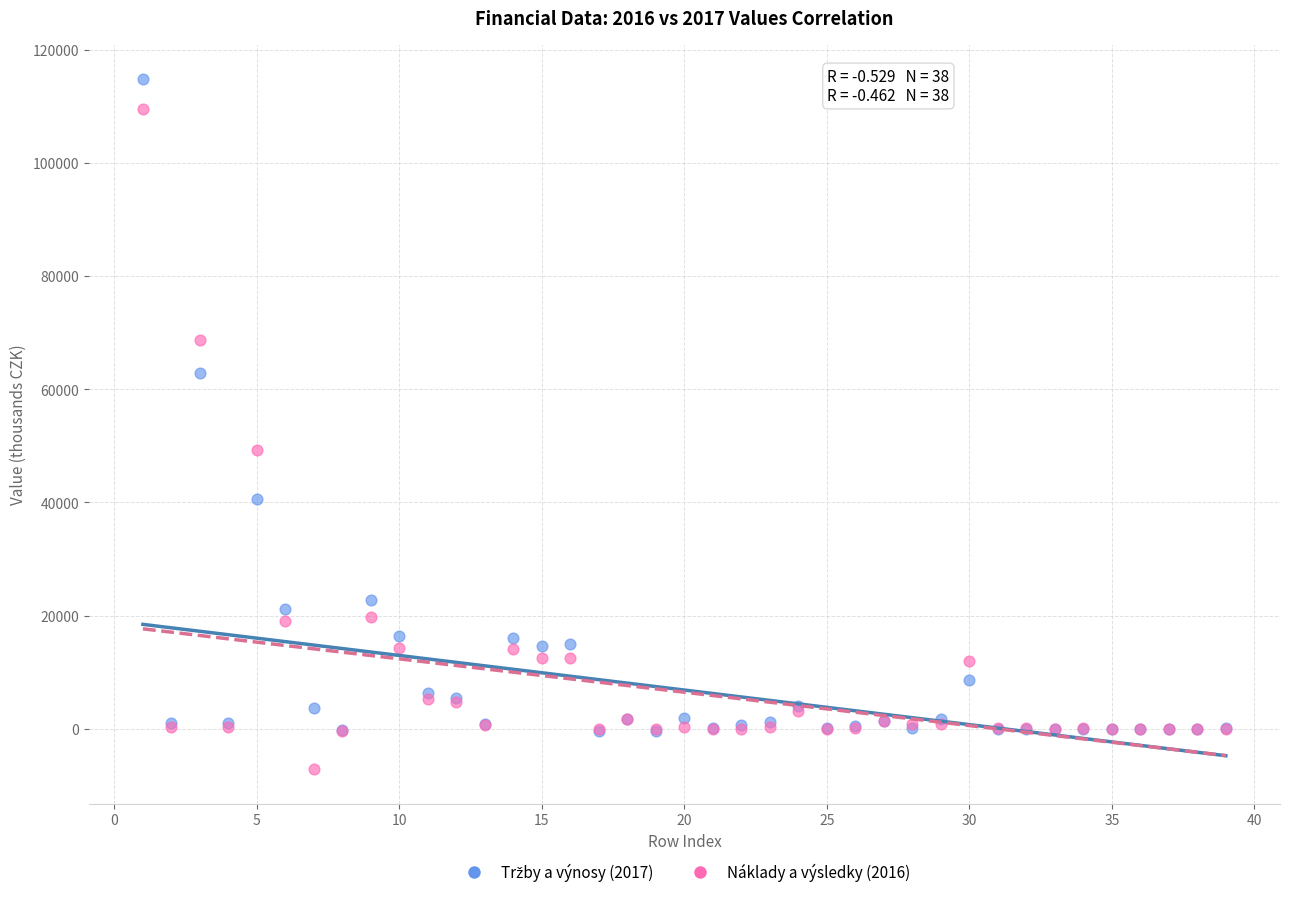

Which series has the widest spread of Y values?

Náklady a výsledky (2016)